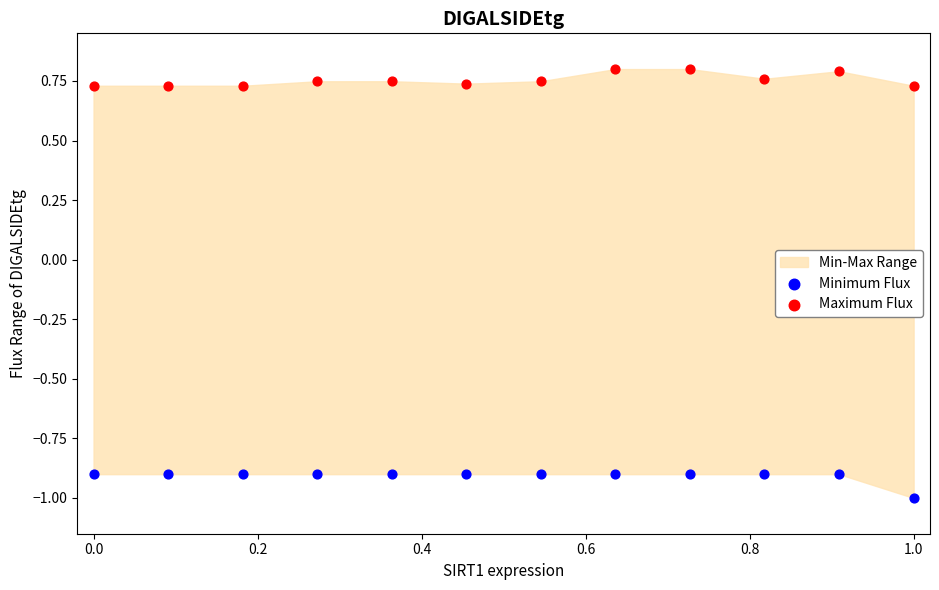

Which series has the largest Y range (max minus min)?

Minimum Flux